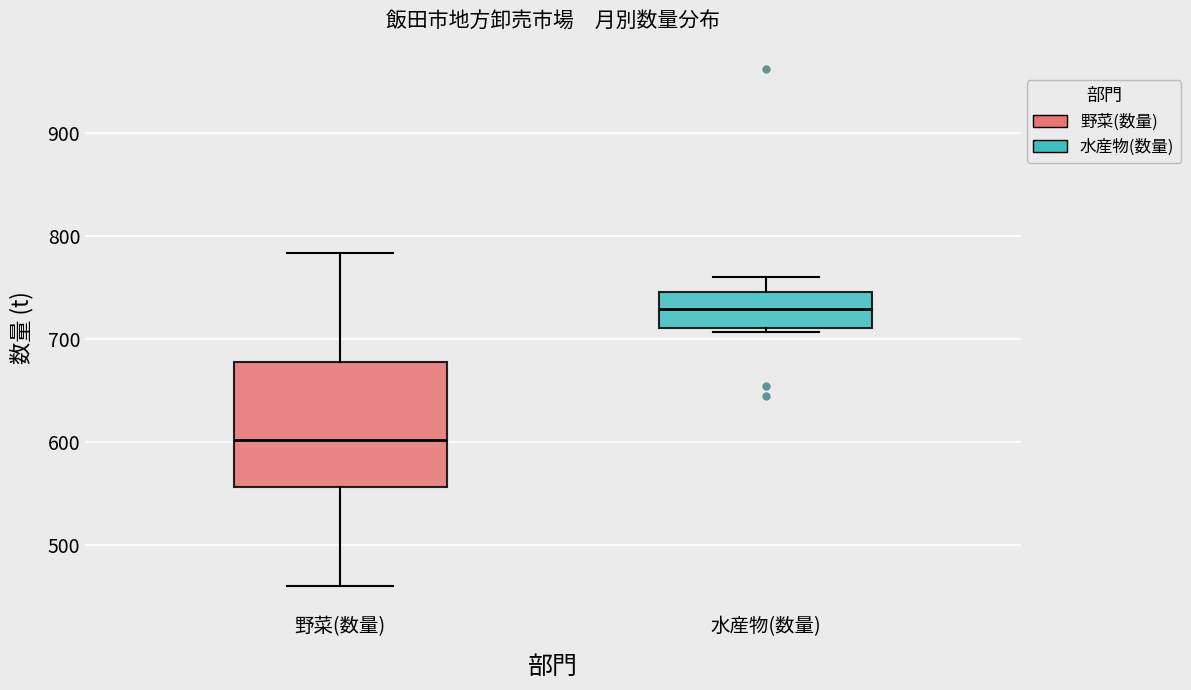

Which box's median line is the highest?

水産物(数量)